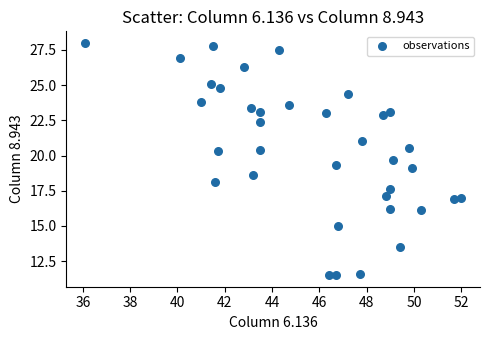

What is the range of Y values (max minus min)?

16.5